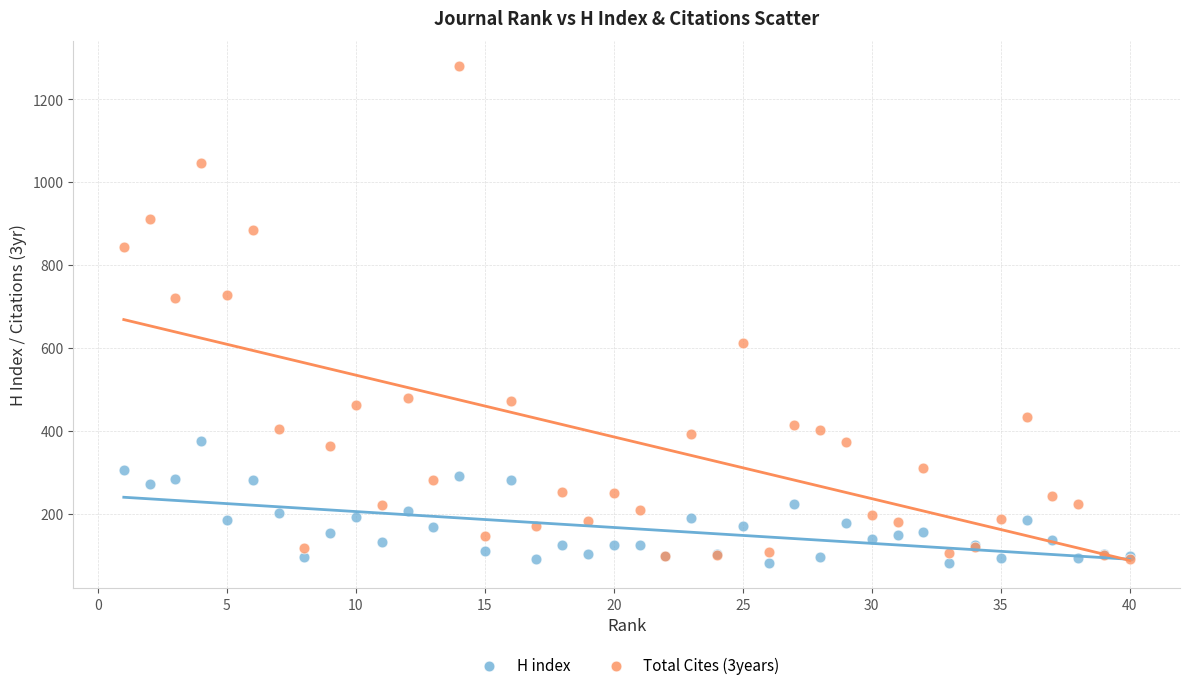

What are all the series names shown in the legend?

H index, Total Cites (3years)